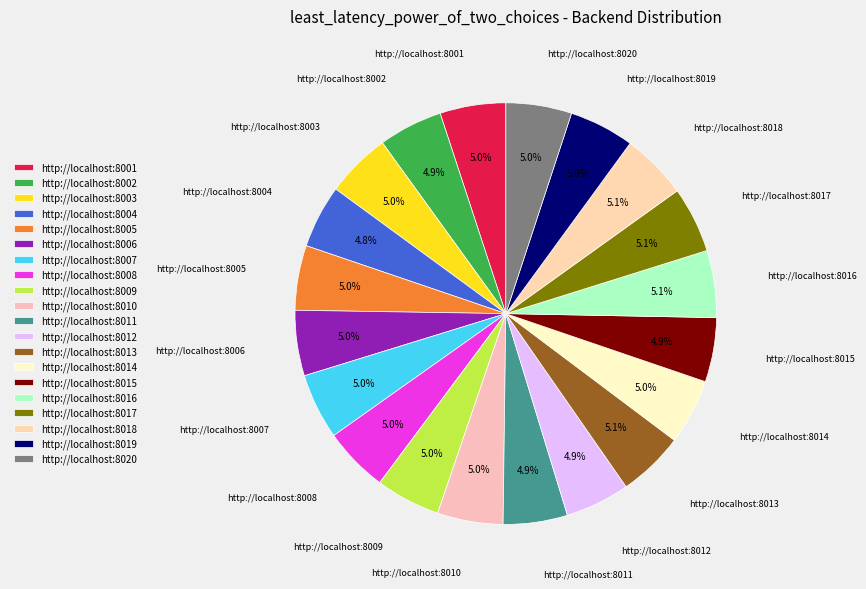

Approximately how many times larger is the value at http://localhost:8011 compared to http://localhost:8019?

1.0